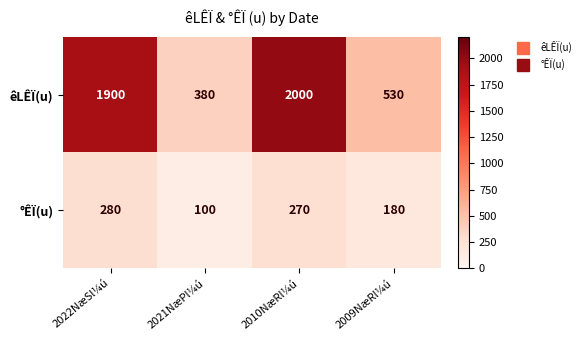

Rank the series by their maximum value, from lowest to highest.

°ÊÏ(u), êLÊÏ(u)